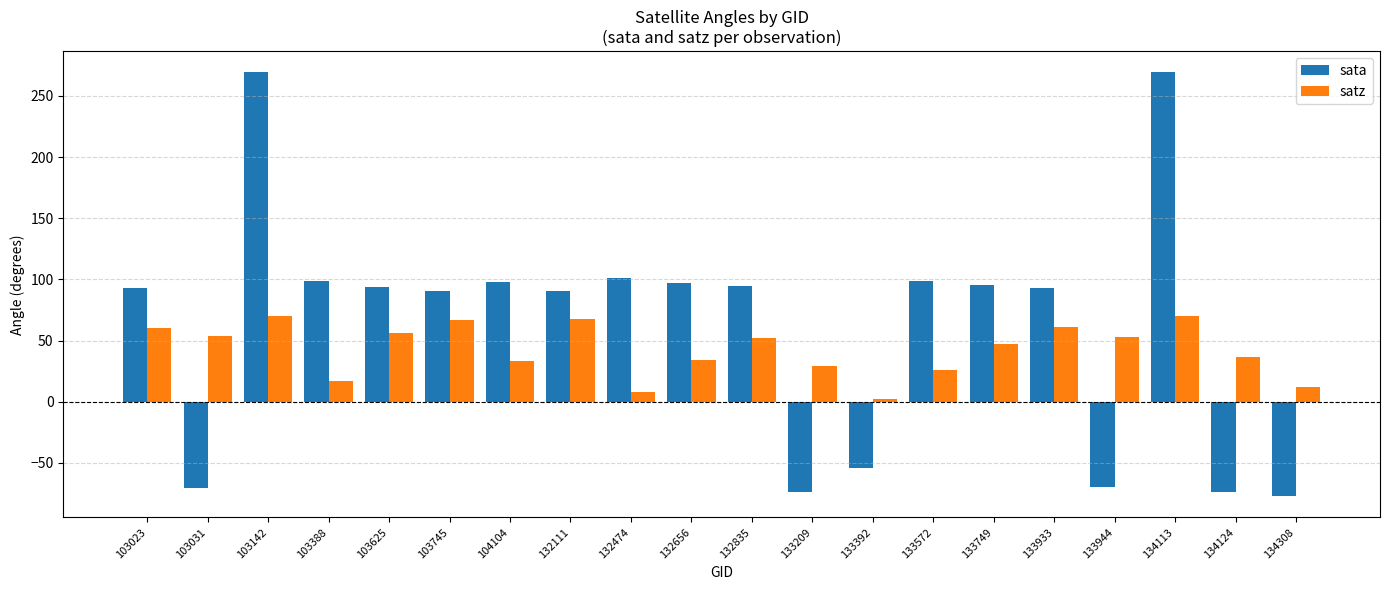

What is the lowest value of the sata series?

-77.3